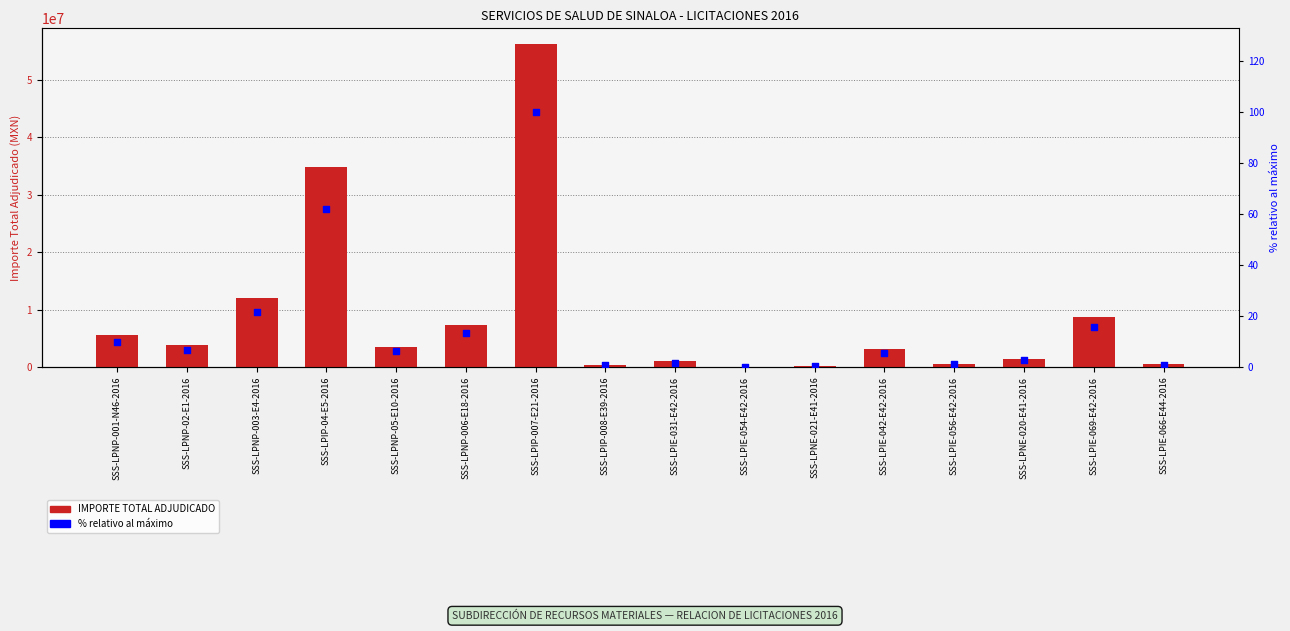

Which series has the largest total across all categories?

IMPORTE TOTAL ADJUDICADO